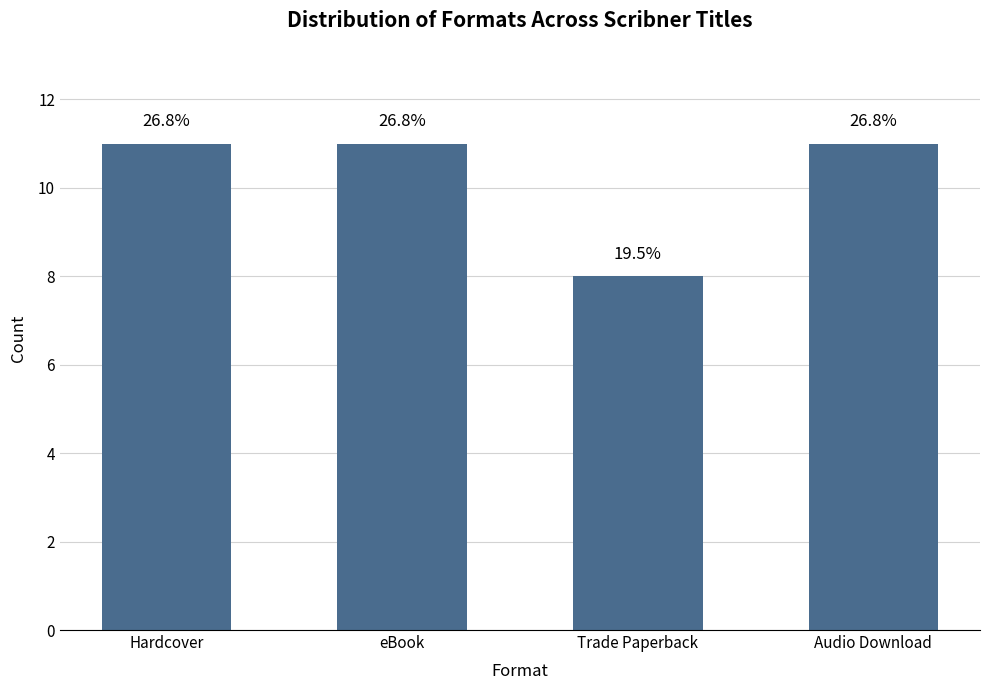

How many bars are there in total?

4